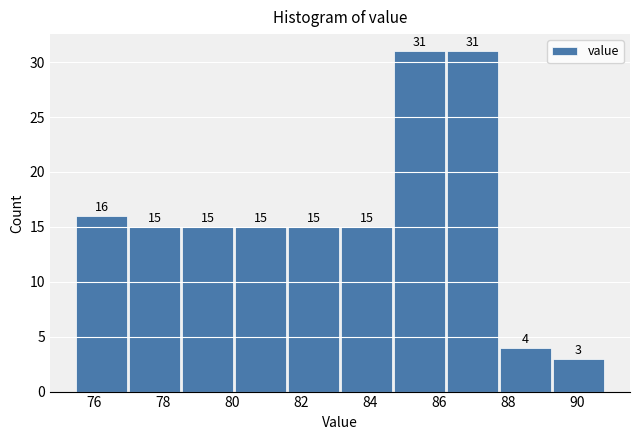

Reading left to right, transcribe this chart: for each bar, give the range it covers on the x-axis and its height. The bar edges are not printed on the chart, so give them approximately, as read against the axis.

75.4 to 77.0: 16
77.0 to 78.6: 15
78.6 to 80.0: 15
80.0 to 81.6: 15
81.6 to 83.2: 15
83.2 to 84.6: 15
84.6 to 86.2: 31
86.2 to 87.8: 31
87.8 to 89.4: 4
89.4 to 90.8: 3